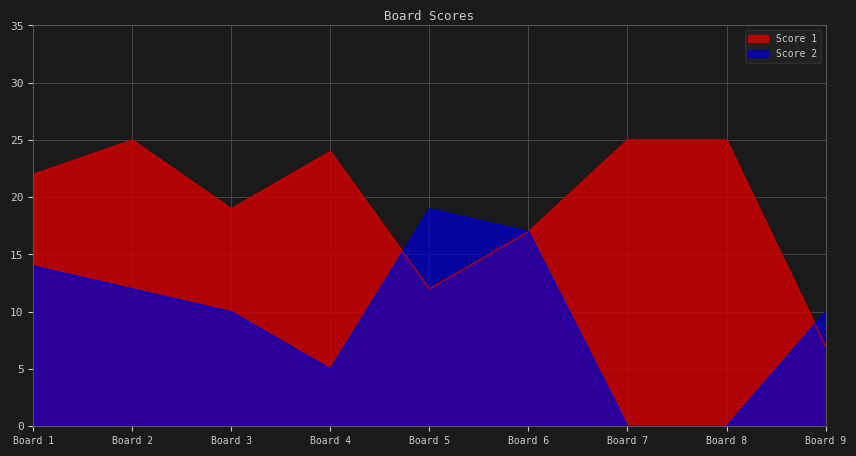

What is the total value across all series at Board 1?

36